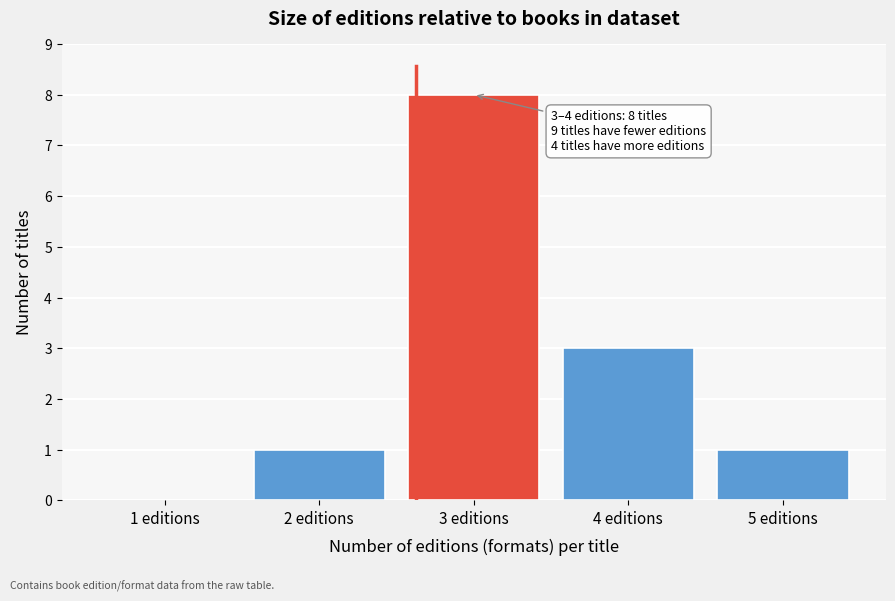

Reading left to right, extract all data points from this chart.

1 editions=0	2 editions=1	3 editions=8	4 editions=3	5 editions=1